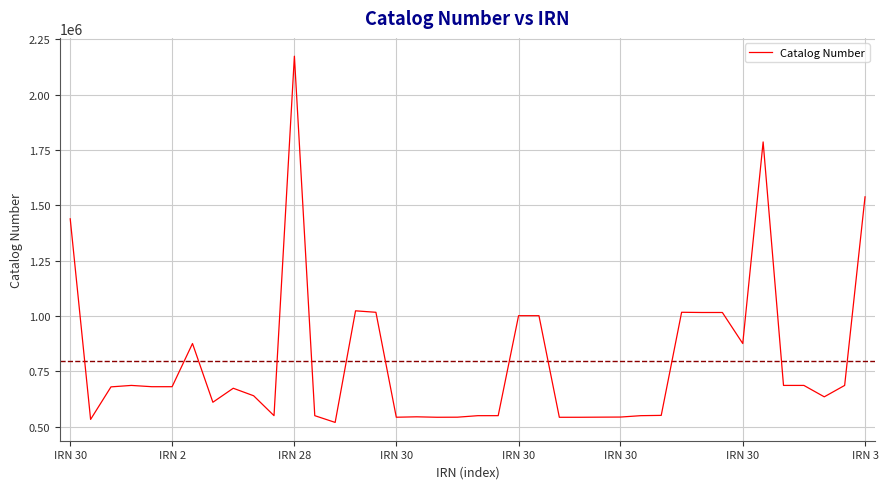

What is the difference between the maximum and minimum values?

1654547